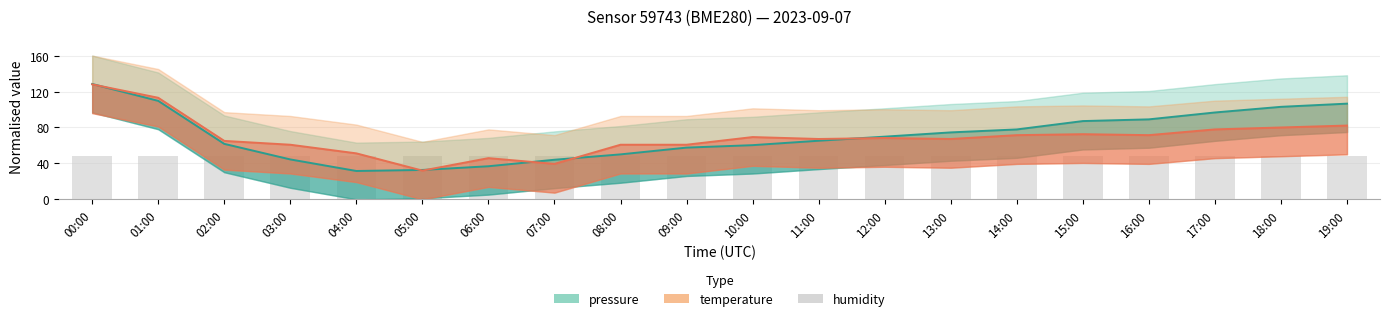

At which category is the sum across all series the highest?

00:00